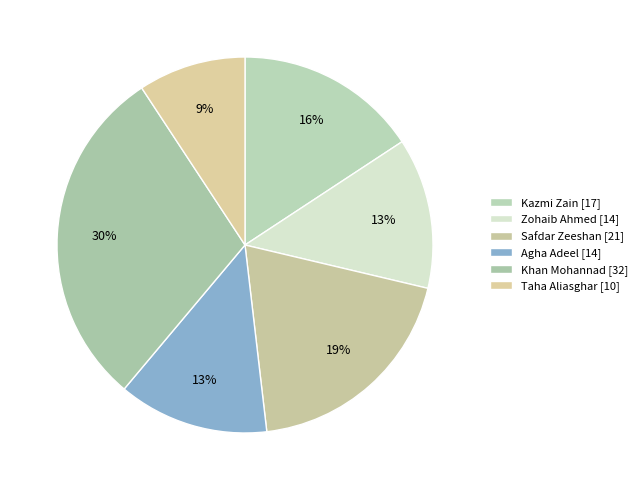

To the nearest percent, what portion does Taha Aliasghar represent?

9%